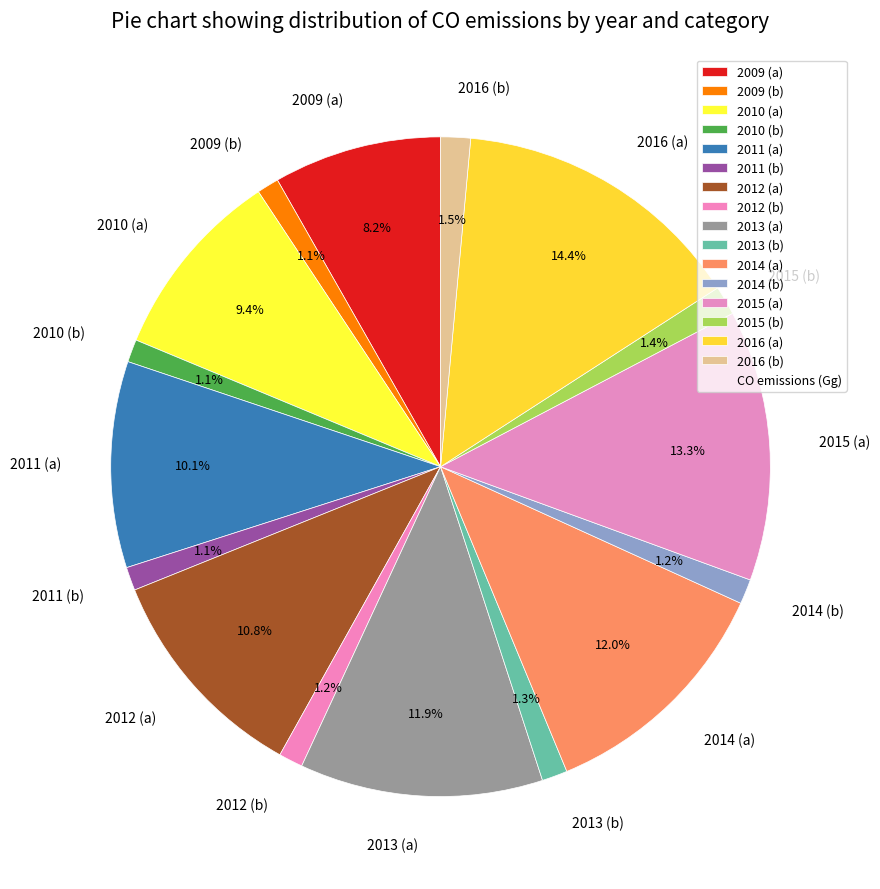

How many slices are in this pie chart?

16